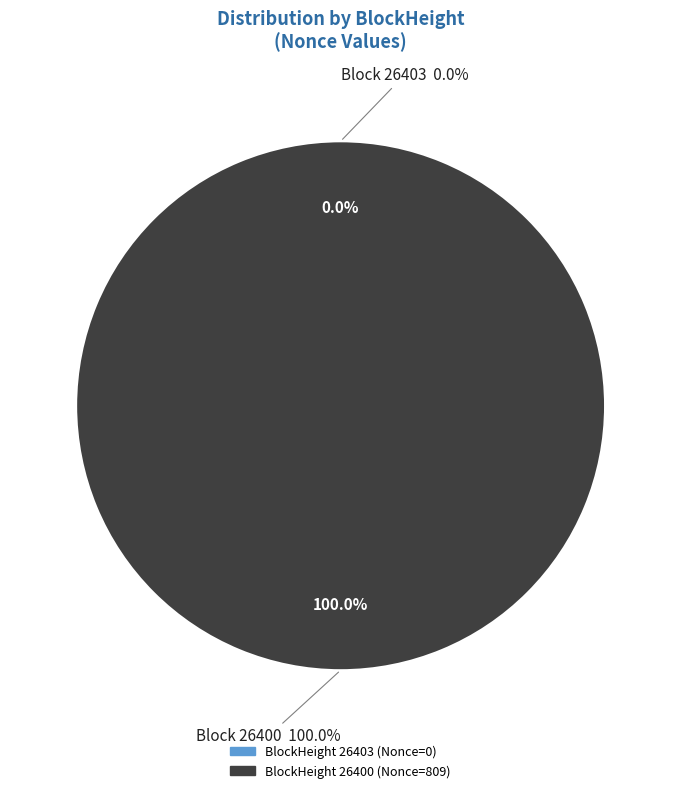

Is the sum of 26403 and 26400 greater than half?

Yes